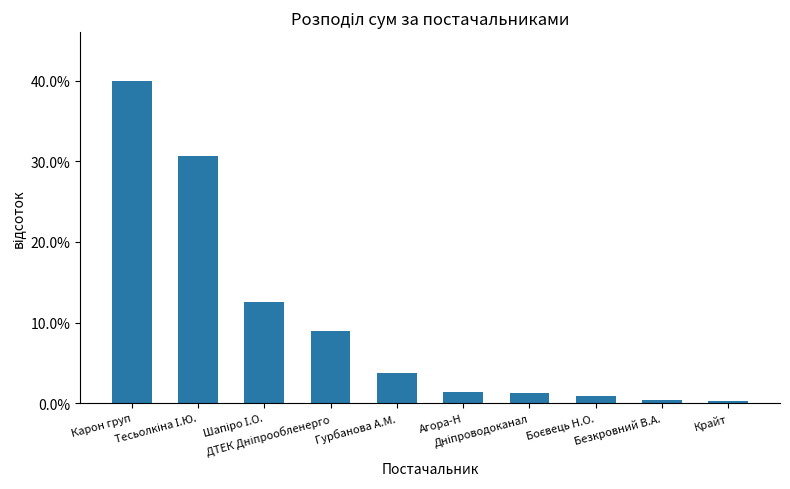

What is the difference between the maximum and minimum values?

0.4